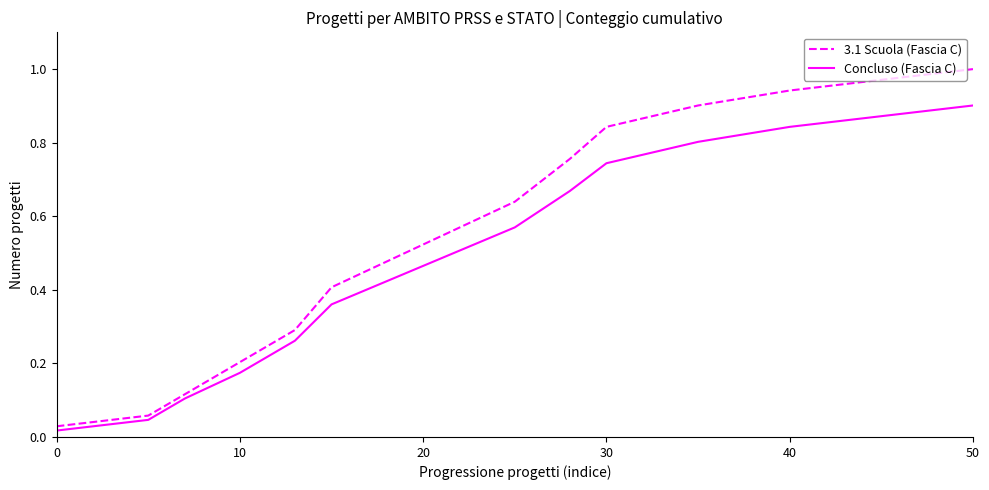

True or false: Concluso (Fascia C) has more than 0 interior local peaks.

False